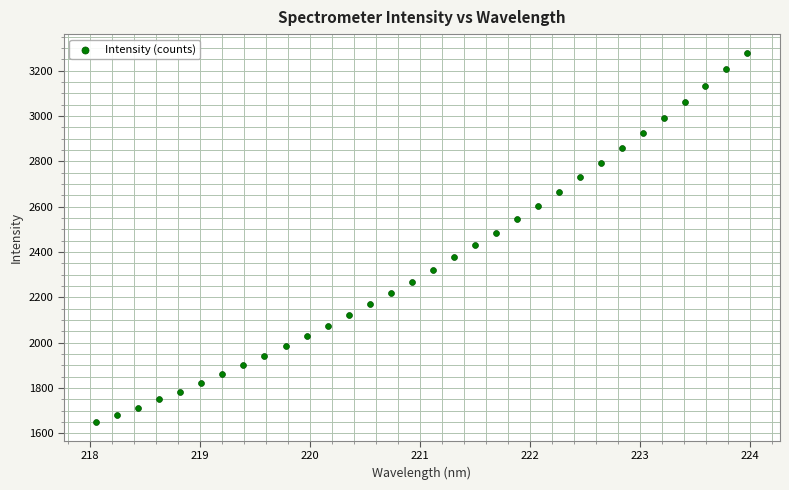

What is the range of Y values (max minus min)?

1631.6